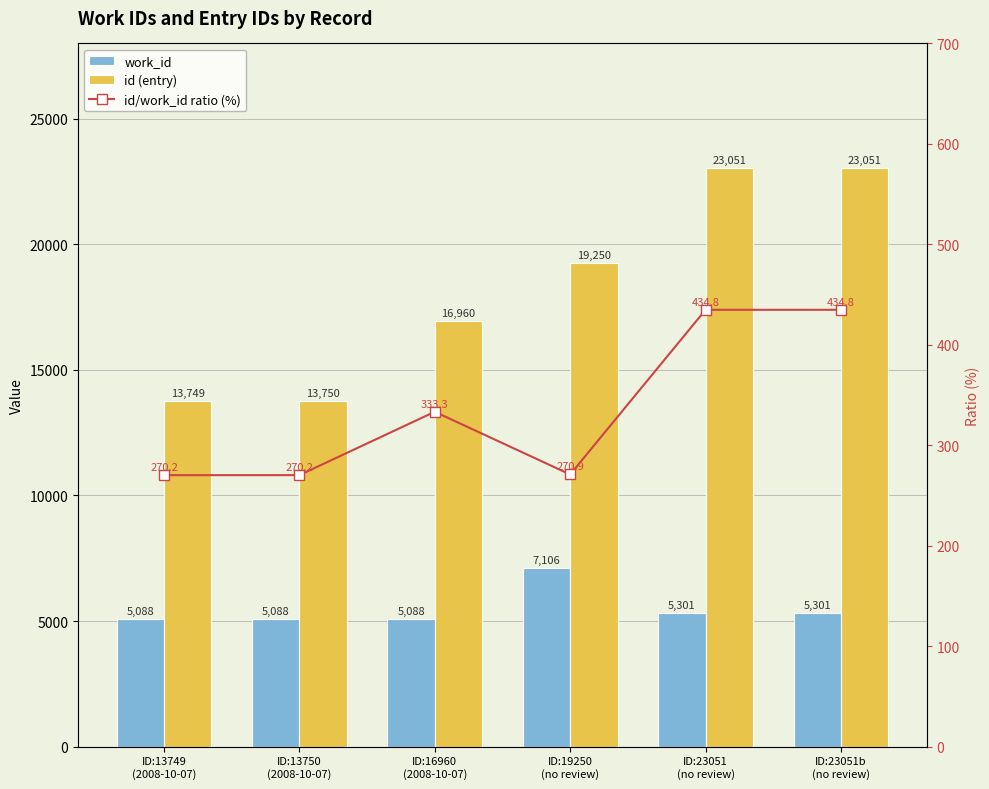

Which series has the widest spread of values?

id (entry)